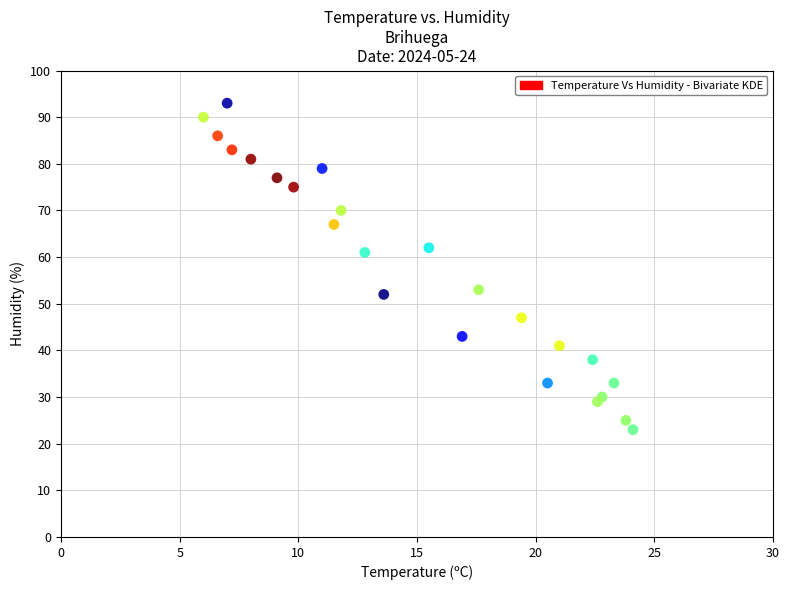

What Y value in the scatter plot is closest to 58?

61